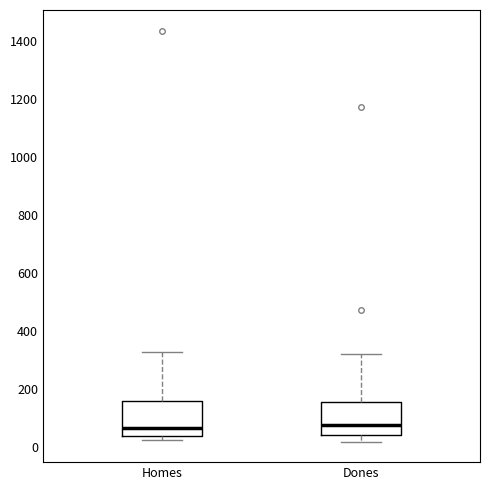

Where does the upper whisker of the box for Dones end on the y-axis? The values are not printed on the chart, so give them approximately, as read against the axis.

320